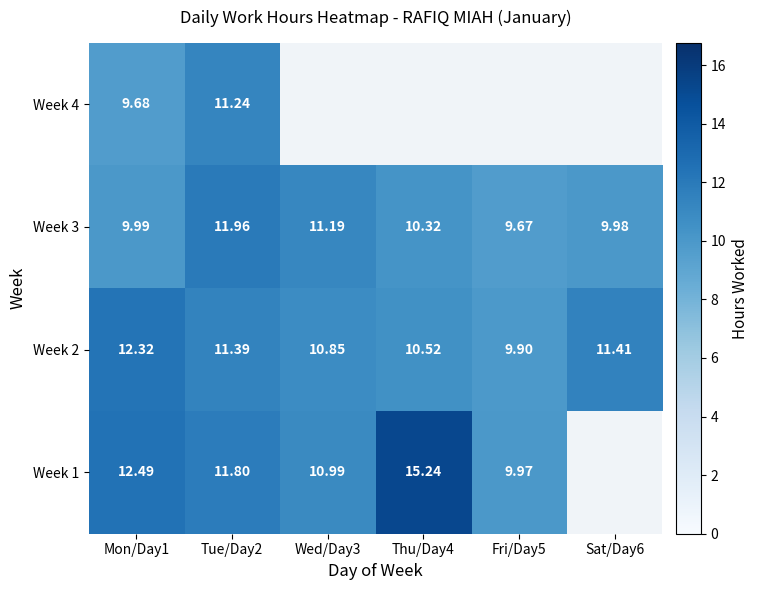

The Week 2 series shows 12.3 at Mon/Day1. True or false?

True